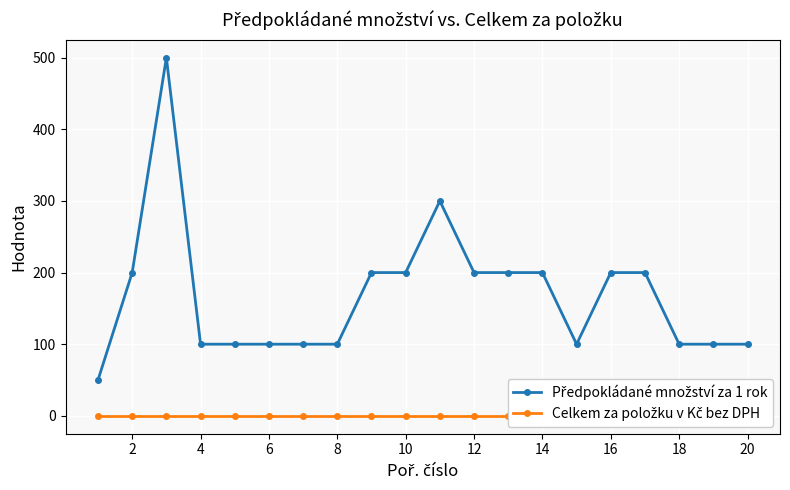

In Předpokládané množství za 1 rok, how many points are higher than both neighbors (excluding endpoints)?

2